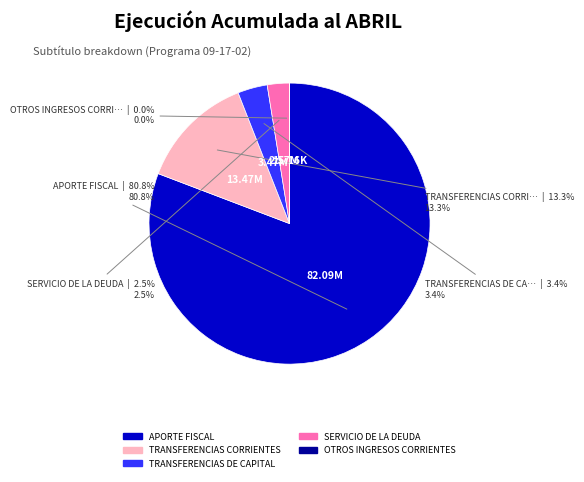

Which category accounts for the majority?

APORTE FISCAL